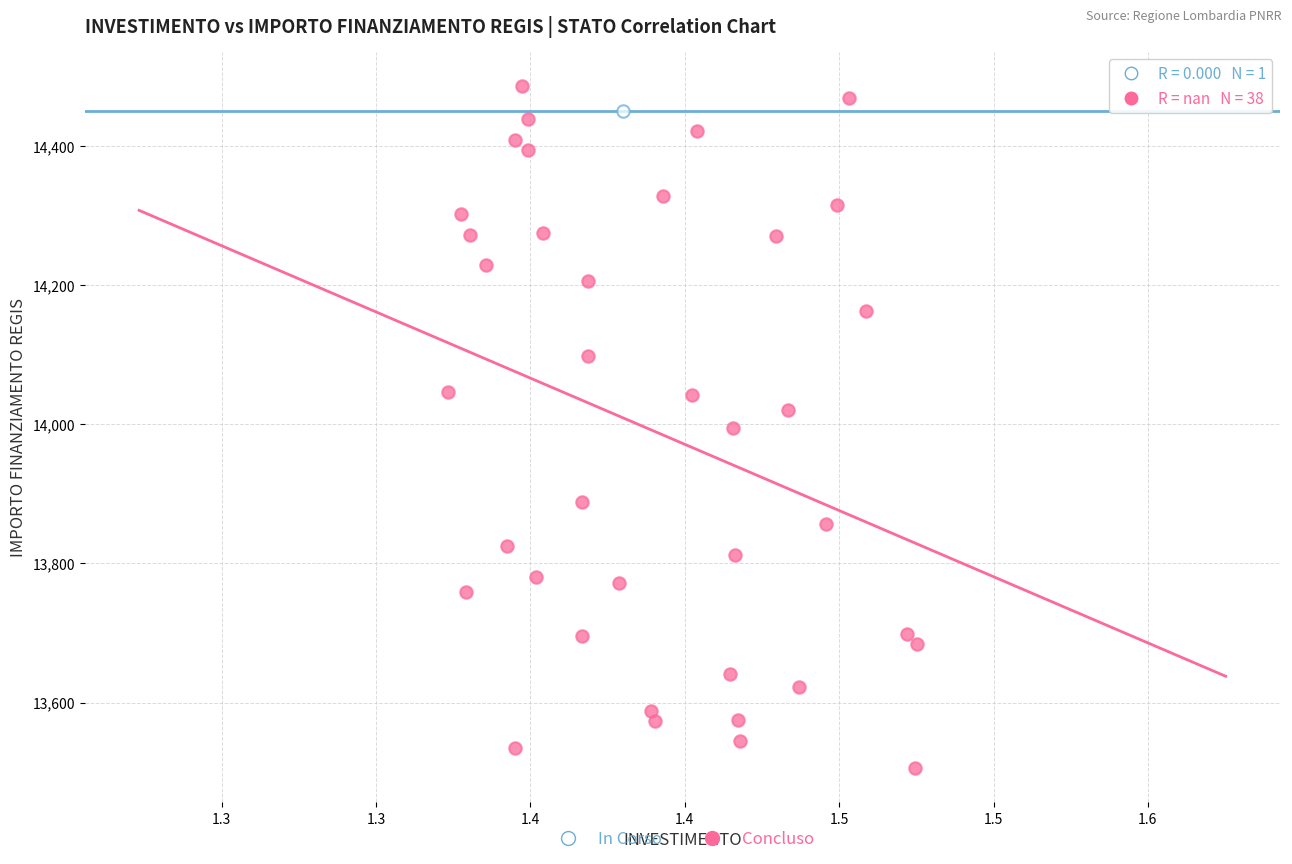

What are all the series names shown in the legend?

In Corso, Concluso